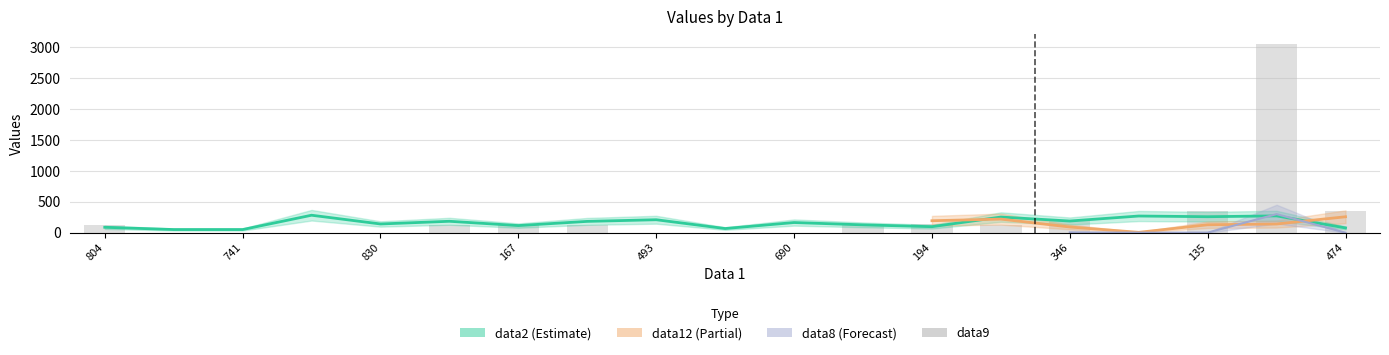

What is the average value?

257